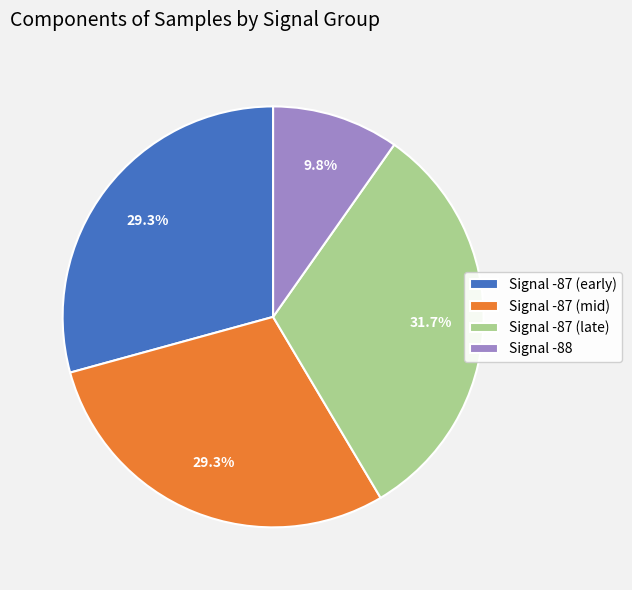

How many segments does this pie chart have?

4